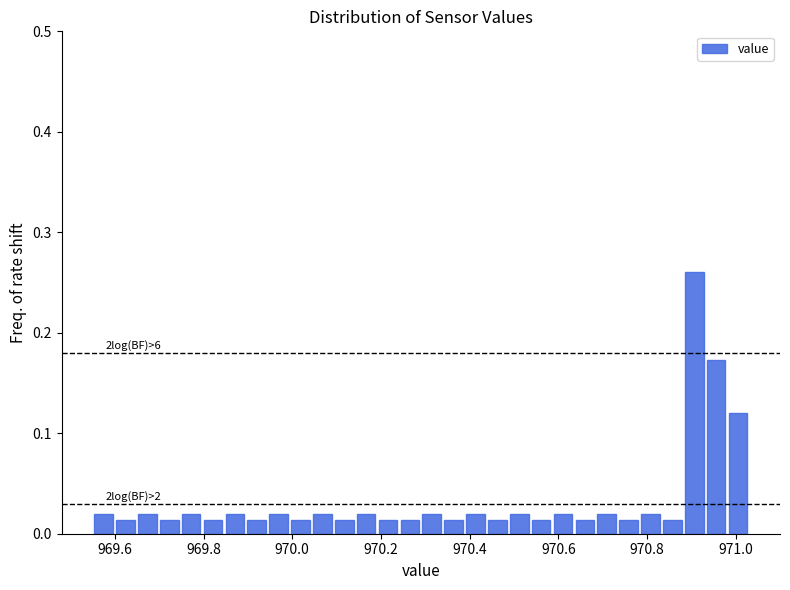

Read against the x-axis, roughly where is the centre of the tallest bar?

970.90